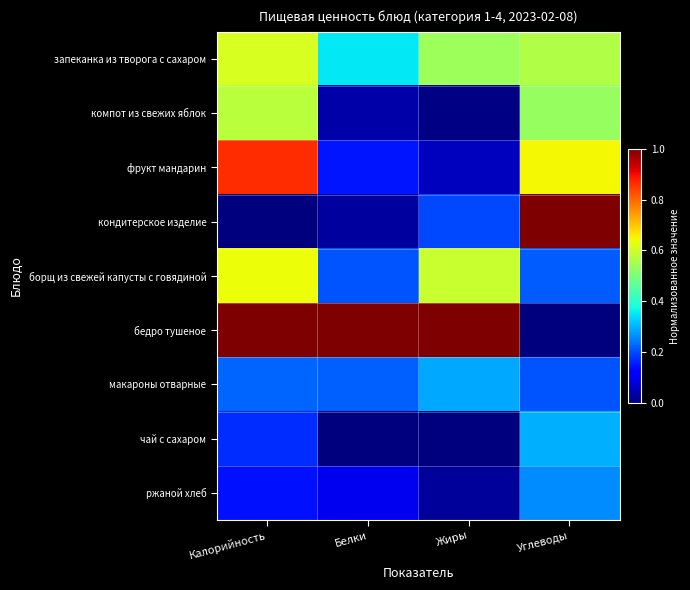

Between Белки and Углеводы, which is larger?

Углеводы